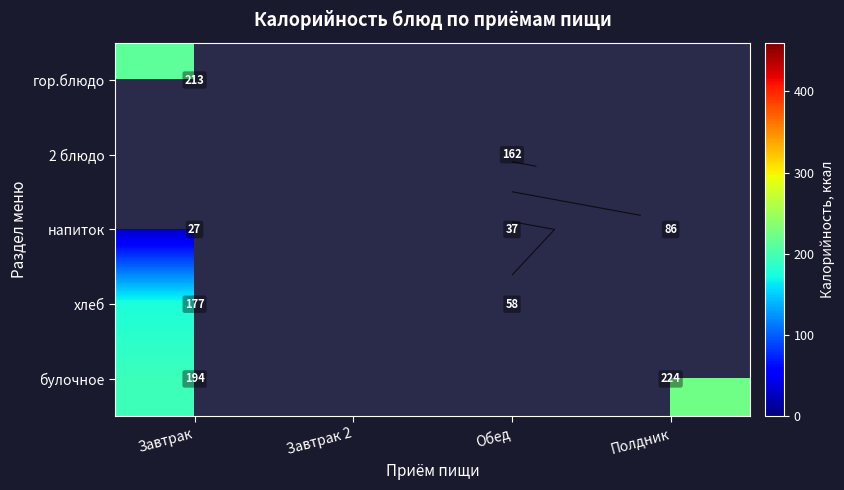

Which category has the highest value in the гор.блюдо series?

Завтрак